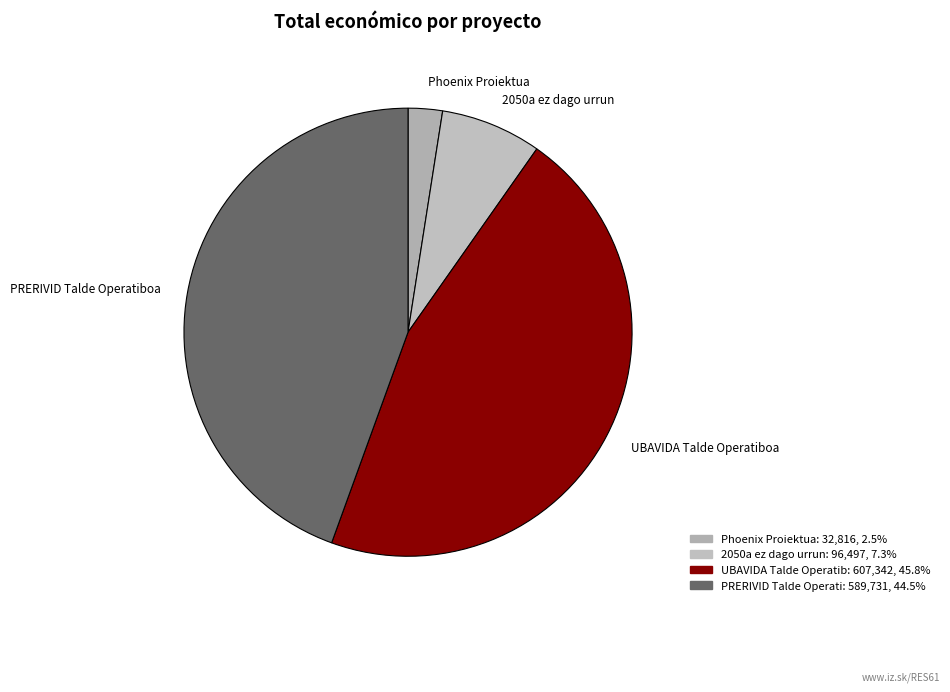

Does UBAVIDA Talde Operatiboa account for over 50% of the chart?

No